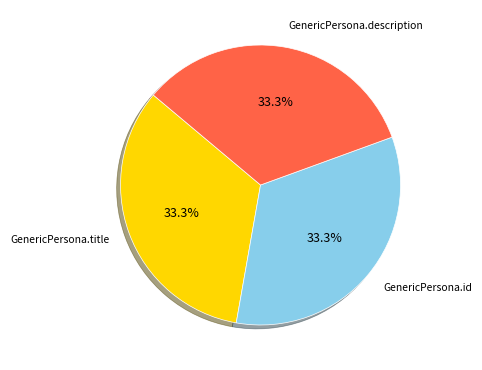

Approximately how many times larger is the value at GenericPersona.description compared to GenericPersona.id?

1.0